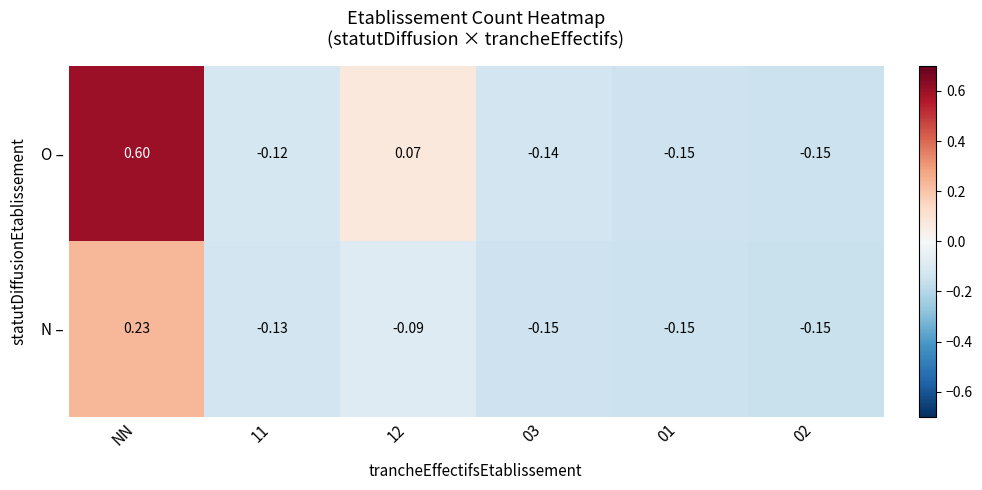

Count the number of categories in the chart.

6